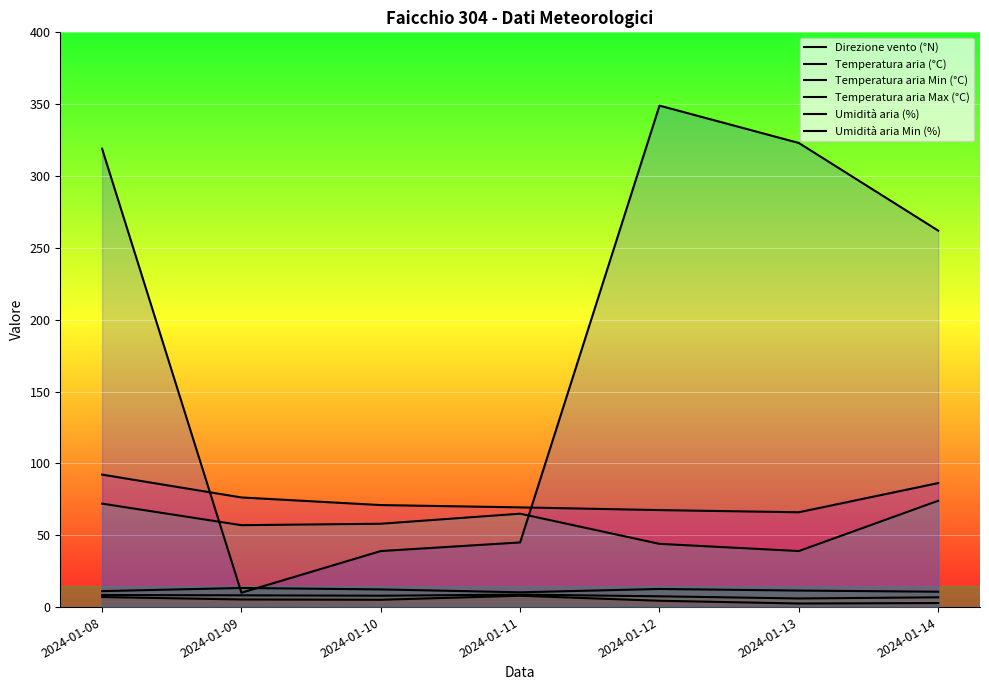

Where does the Temperatura aria Min (°C) series first go above 5?

2024-01-08